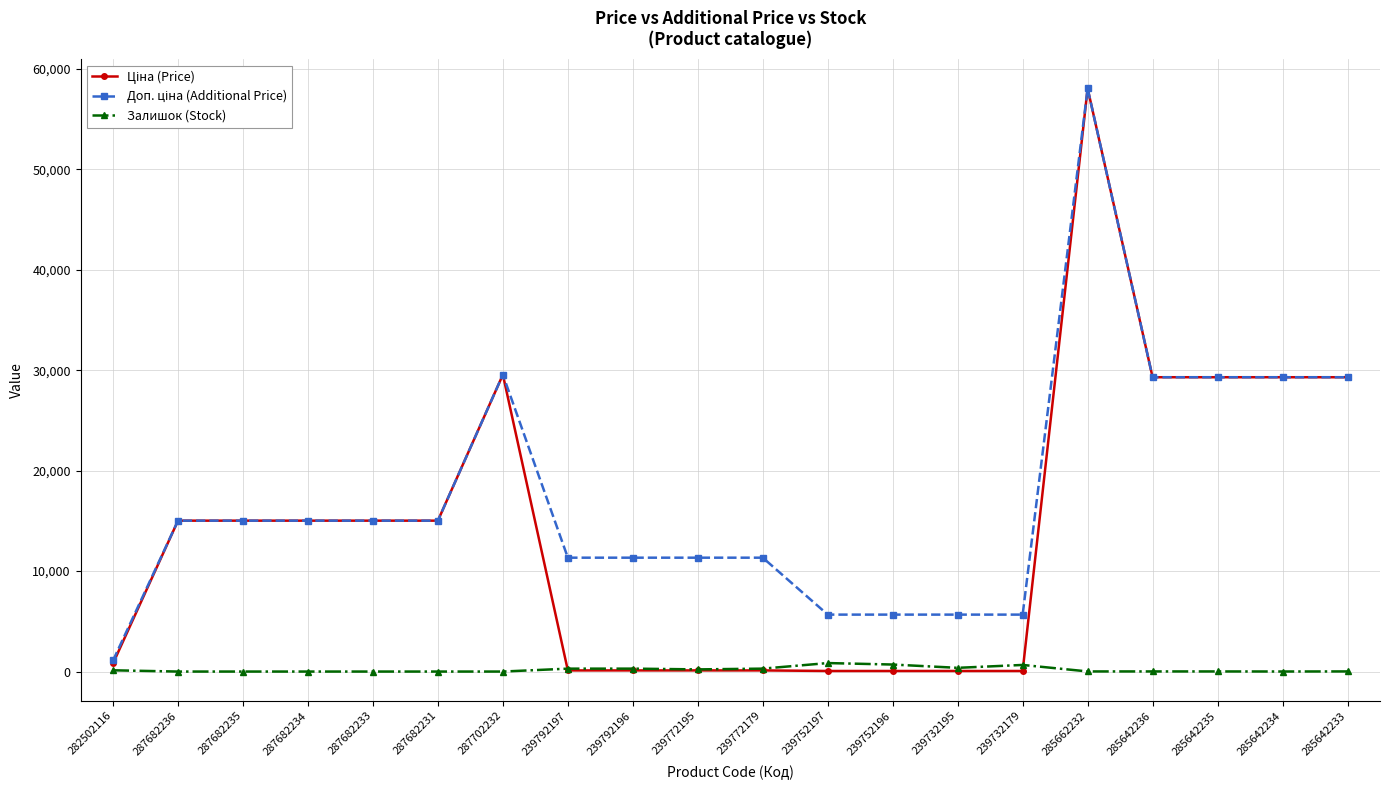

What is the difference between the highest and lowest values at 239732179?

5610.3